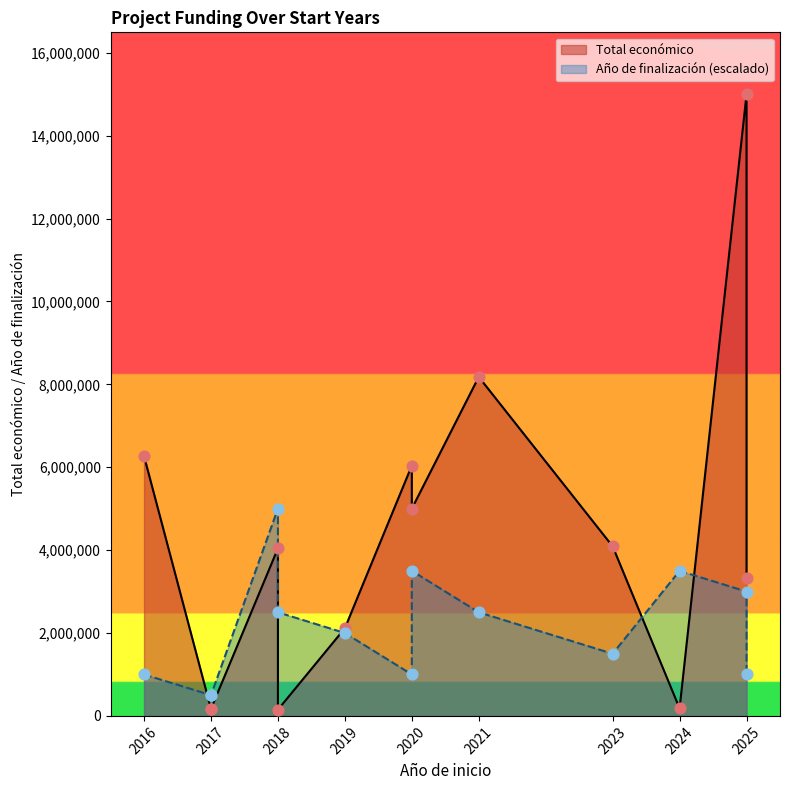

What are all the series names shown in the legend?

Total económico, Año de finalización